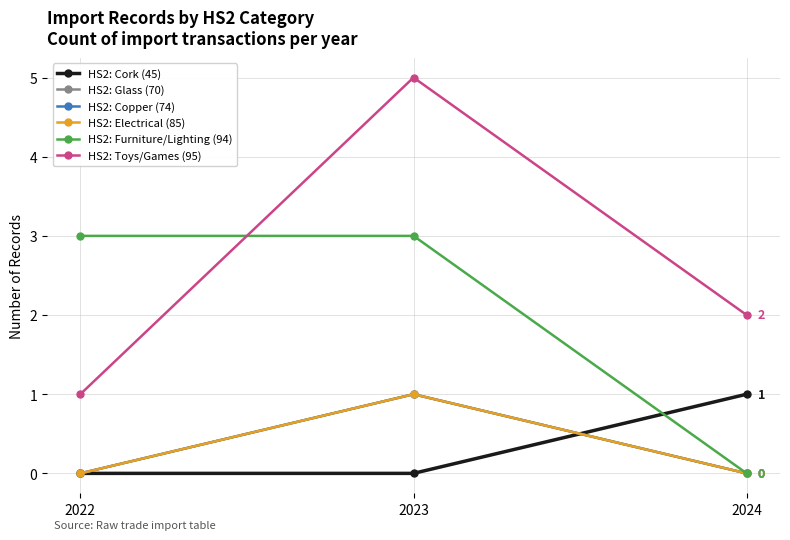

Reading right to left, list all the values displayed in this chart.

HS2: Cork (45): 1	0	0
HS2: Glass (70): 0	1	0
HS2: Copper (74): 0	1	0
HS2: Electrical (85): 0	1	0
HS2: Furniture/Lighting (94): 0	3	3
HS2: Toys/Games (95): 2	5	1